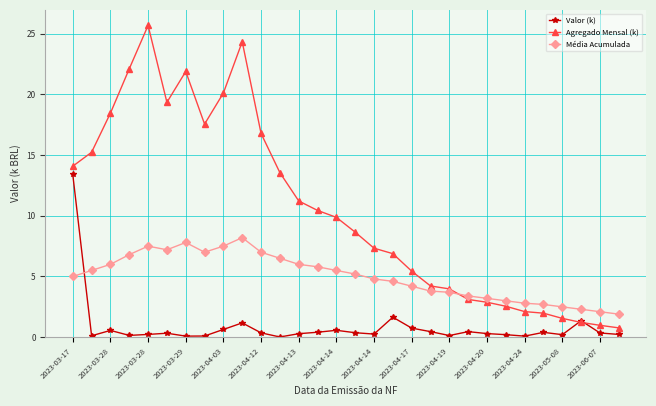

At how many categories does at least one series exceed 24?

2